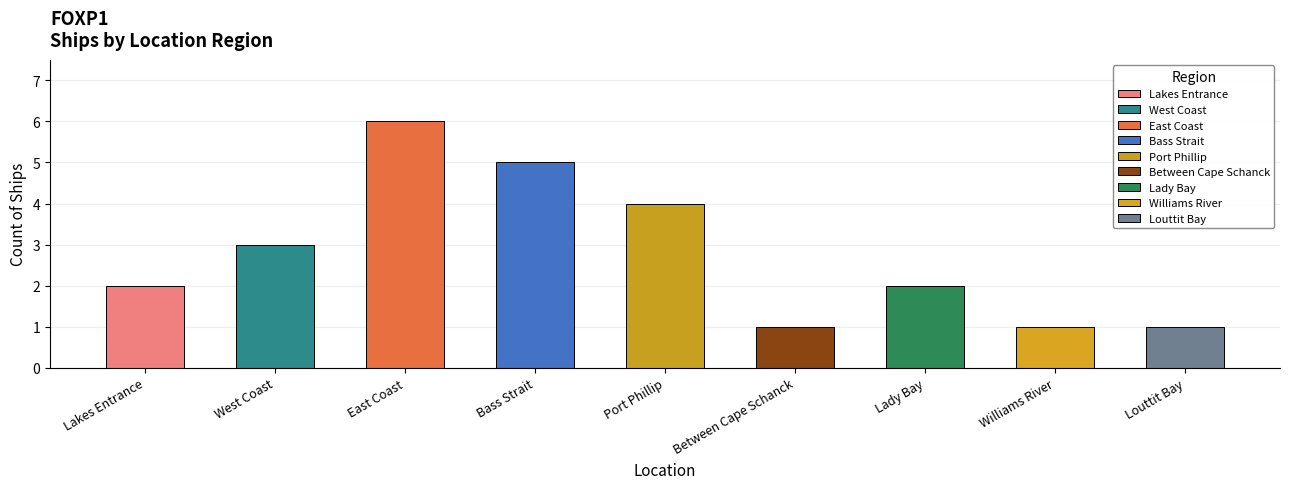

Does the chart contain any negative values?

No